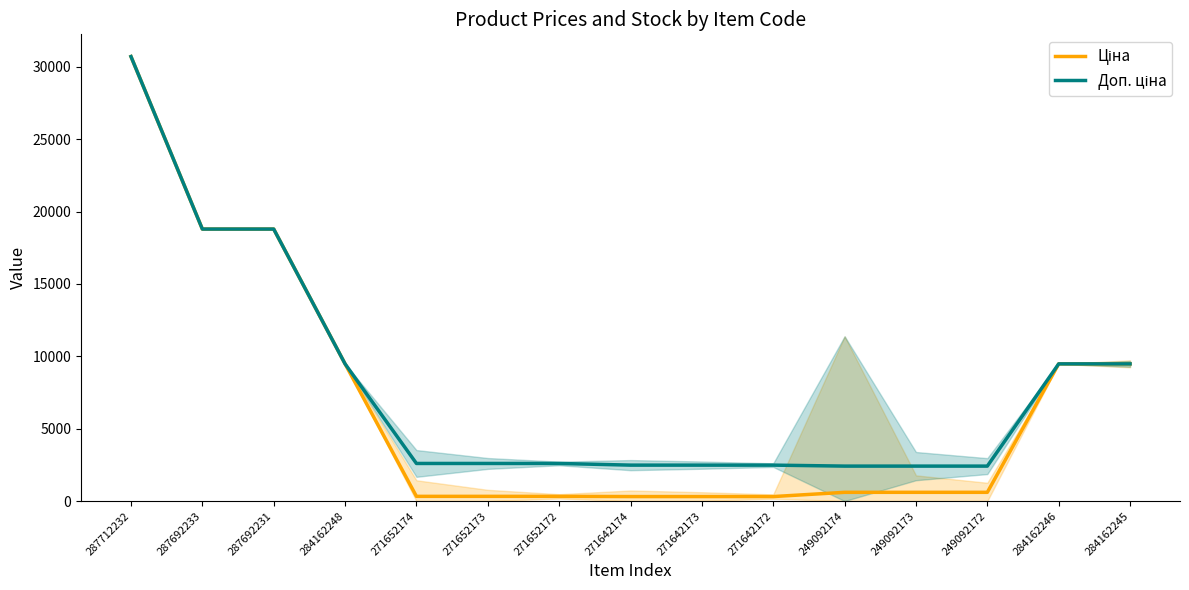

What is the sum of the Ціна values at 271642174 and 284162245?

9790.4